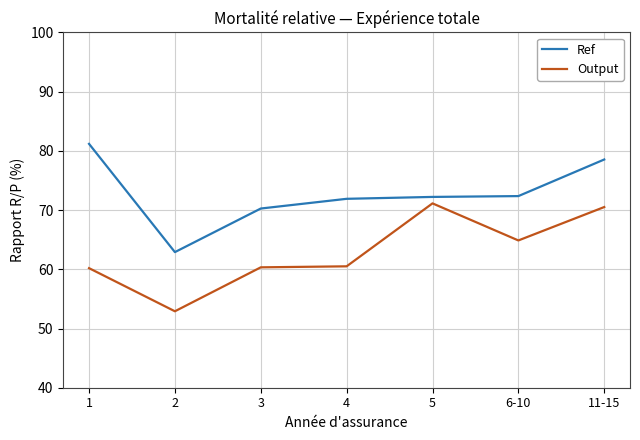

List the series in order of their peak value, lowest first.

Output, Ref